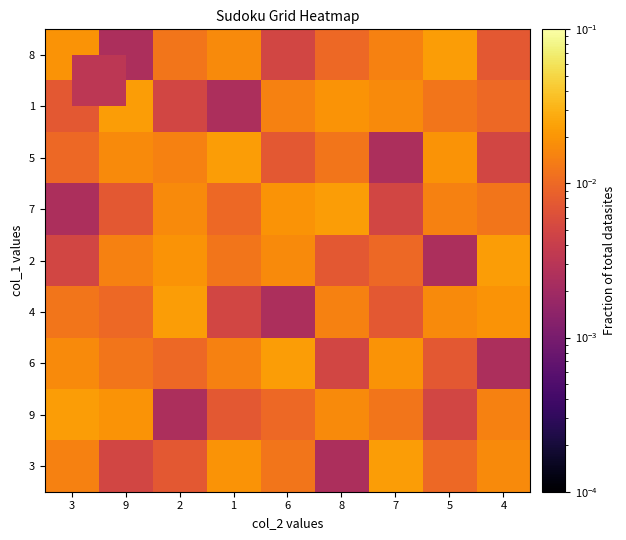

Which category has the highest value across all series?

5